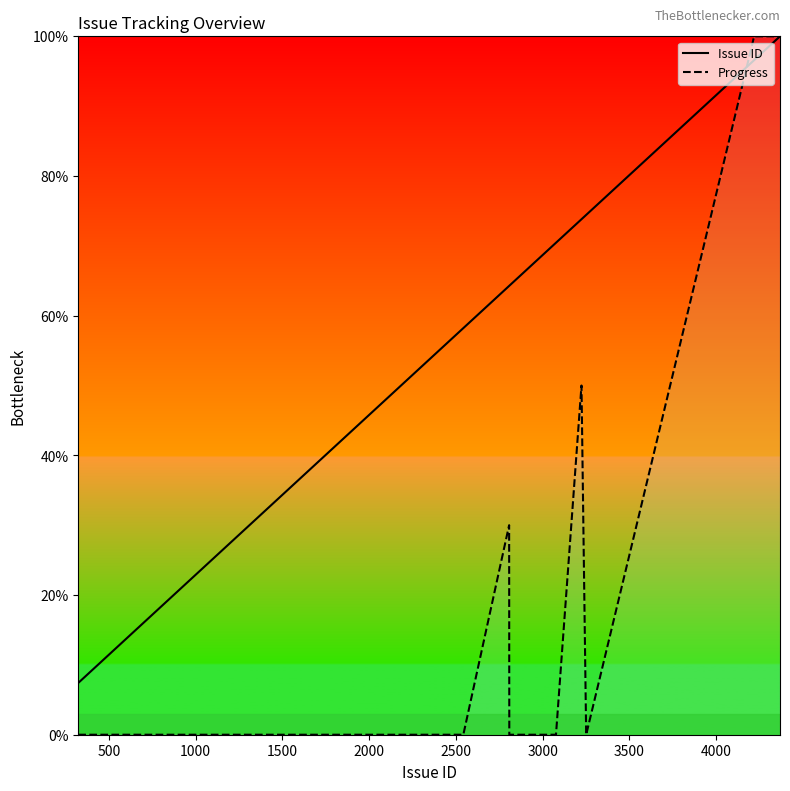

Reading right to left, extract all data points from this chart.

Issue ID: 100.0	96.6	74.4	73.8	70.4	70.4	64.3	64.3	58.2	57.0	52.8	50.9	49.1	32.7	32.7	32.7	32.7	18.7	18.7	7.4
Progress: 100.0	100.0	0.0	50.0	0.0	0.0	0.0	30.0	0.0	0.0	0.0	0.0	0.0	0.0	0.0	0.0	0.0	0.0	0.0	0.0